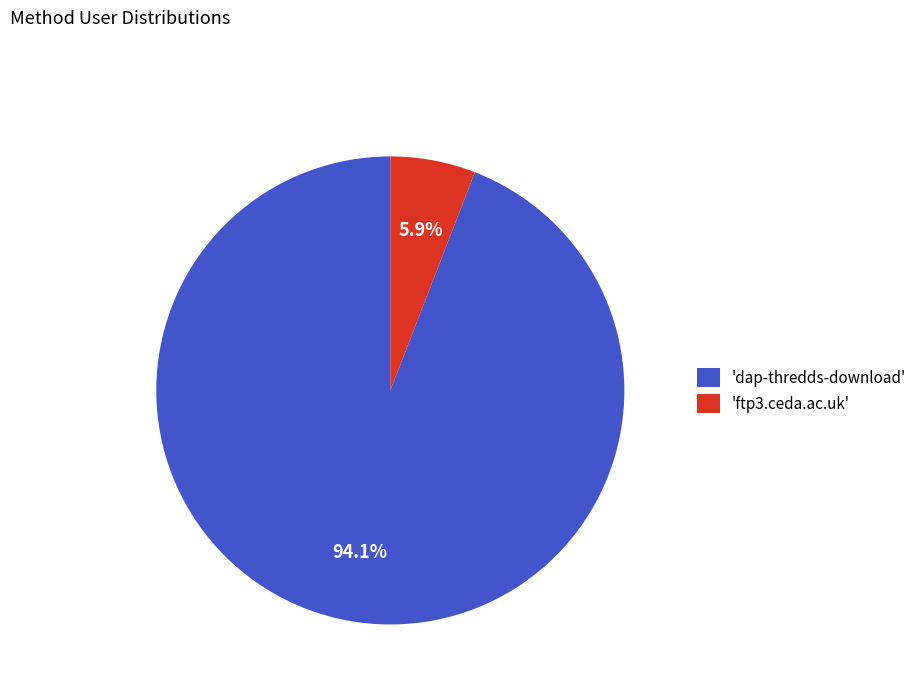

Does 'dap-thredds-download' account for over 50% of the chart?

Yes